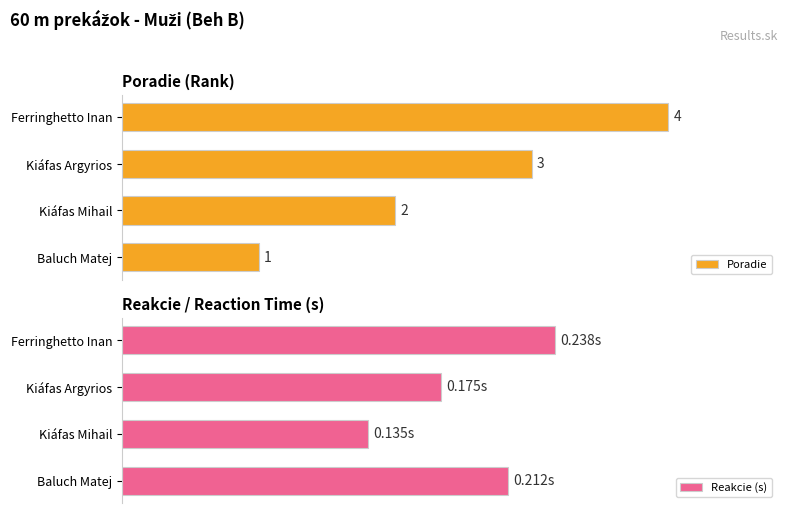

Which series has the largest range (max minus min)?

Poradie